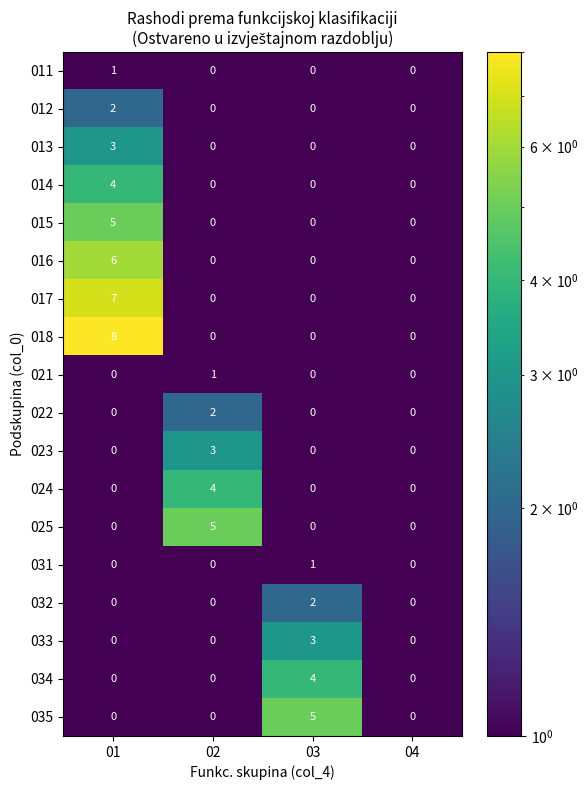

Which category has the highest value across all series?

01